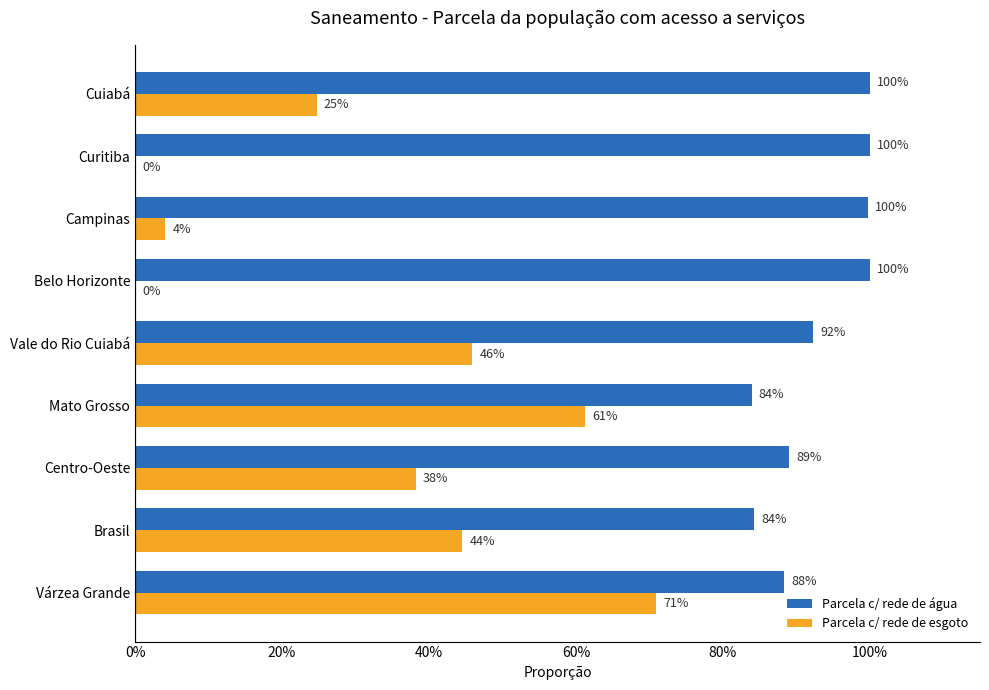

List the series in order of their overall mean, lowest first.

Parcela c/ rede de esgoto, Parcela c/ rede de água